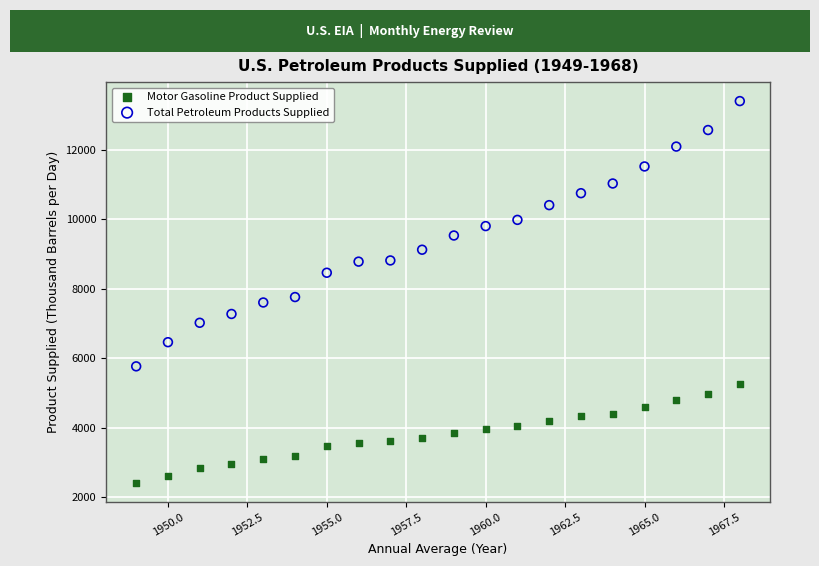

Which series reaches the maximum Y coordinate?

Total Petroleum Products Supplied